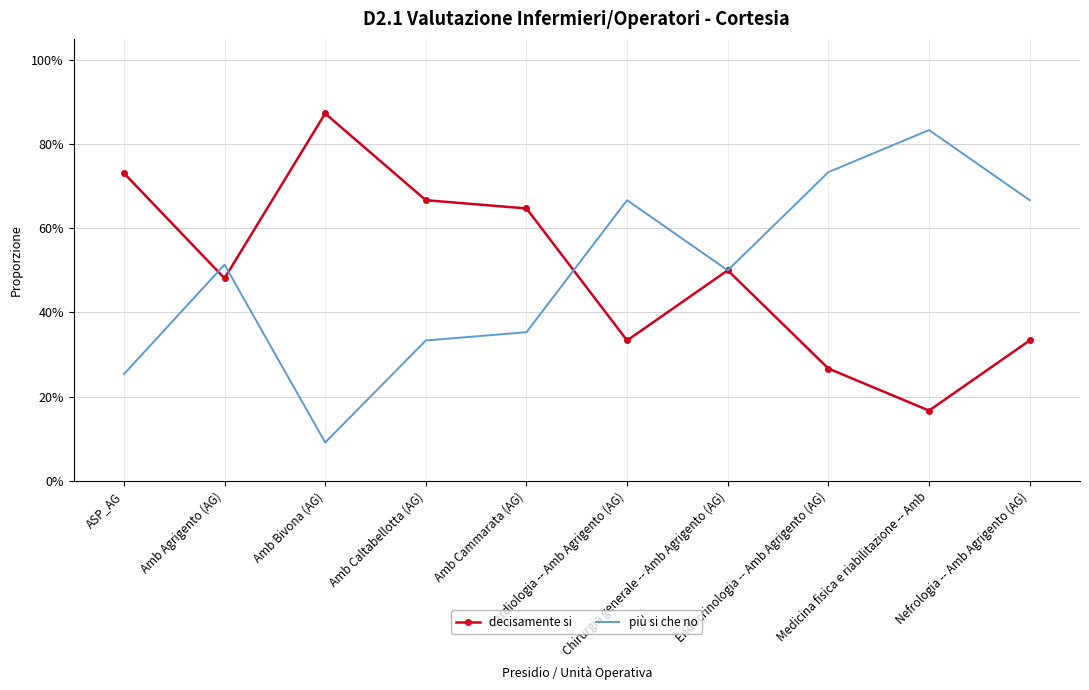

Is the value of decisamente si at Endocrinologia -- Amb Agrigento (AG) greater than the value of più si che no at Amb Bivona (AG)?

Yes